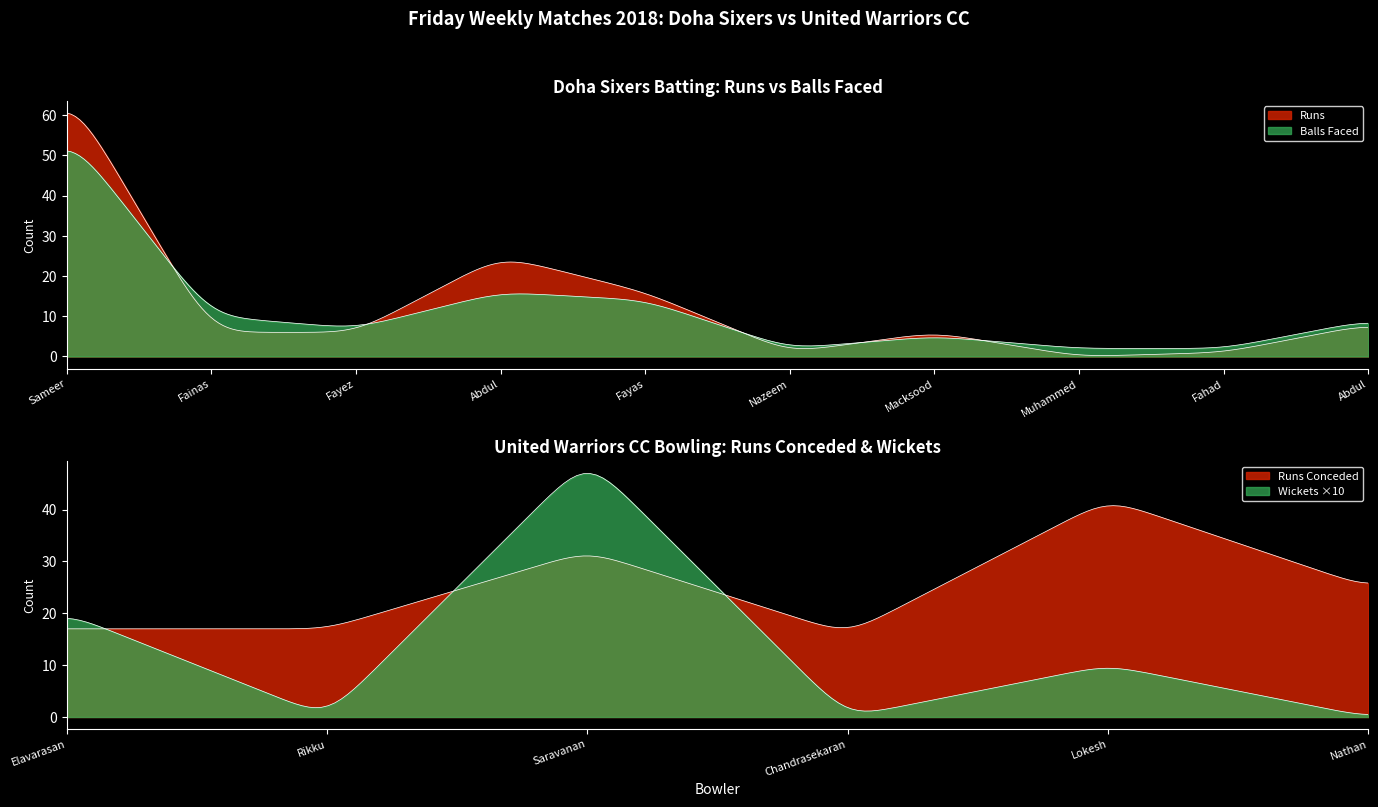

Where does the Runs series first go above 6?

Sameer Khader